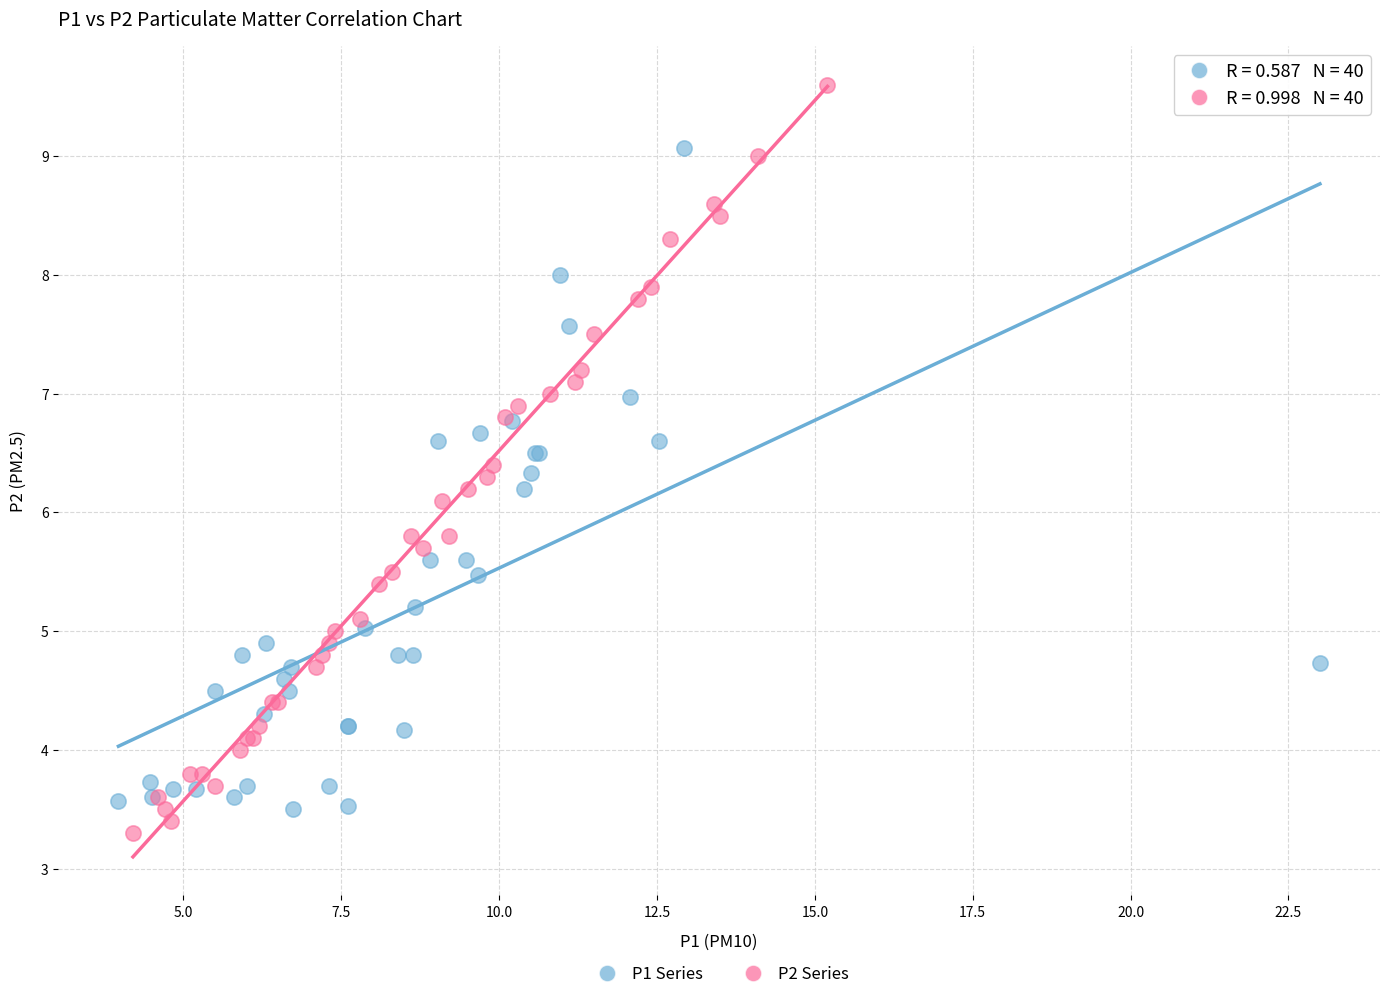

Which series contains the highest Y value?

P2 Series